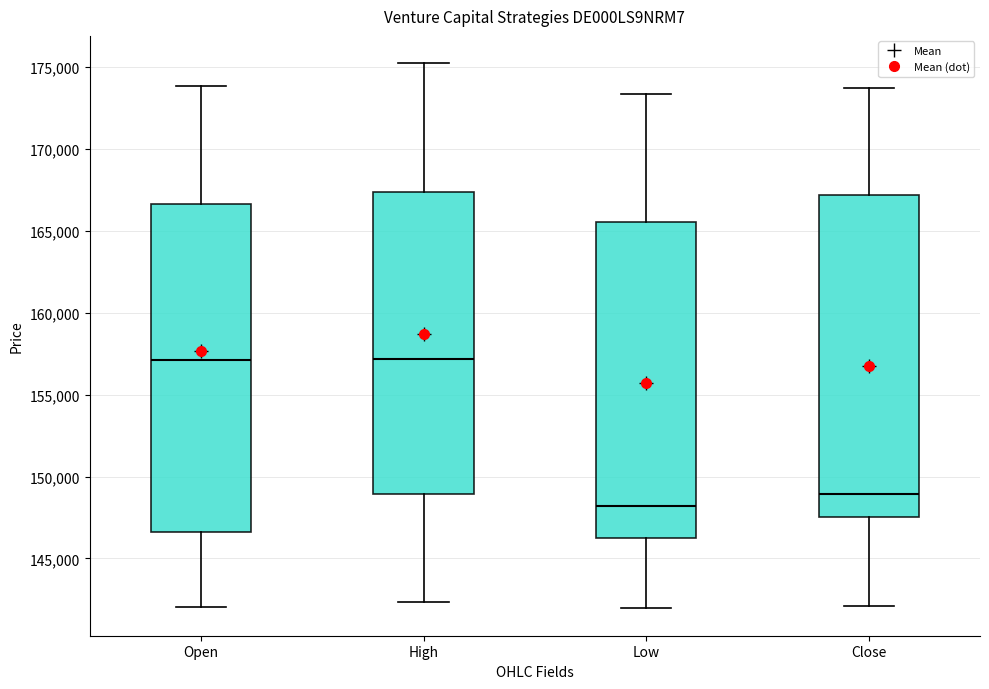

Which box has the lowest median line?

Low